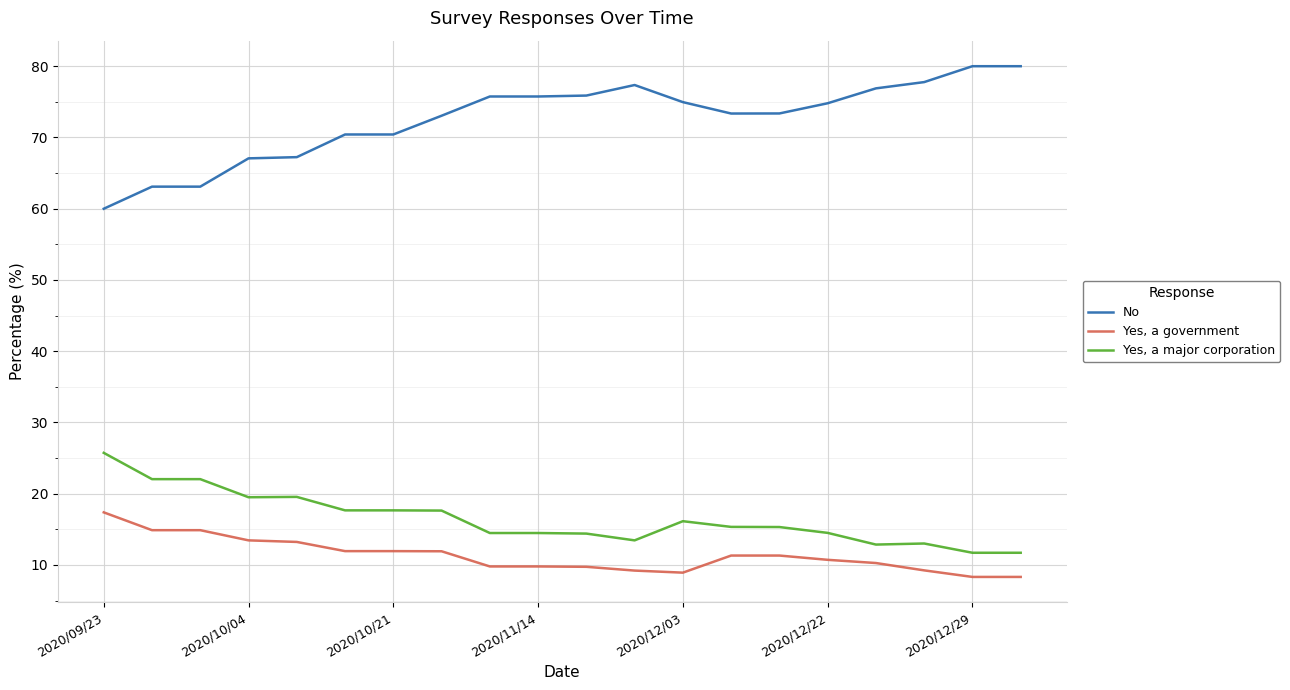

Rank the series by their maximum value, from highest to lowest.

No, Yes, a major corporation, Yes, a government